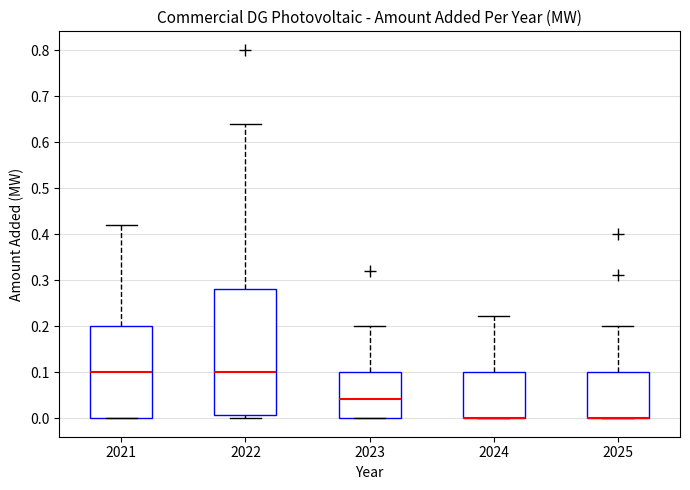

Comparing the boxes themselves (not the whiskers), which one is the tallest?

2022